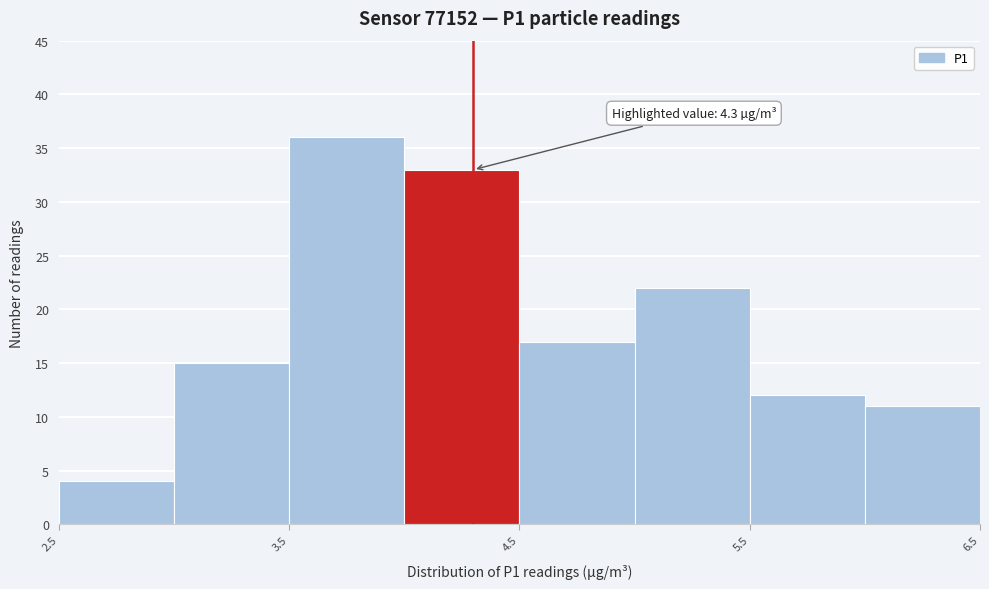

Over which range of the x-axis is the bar tallest?

3.5 to 4.0